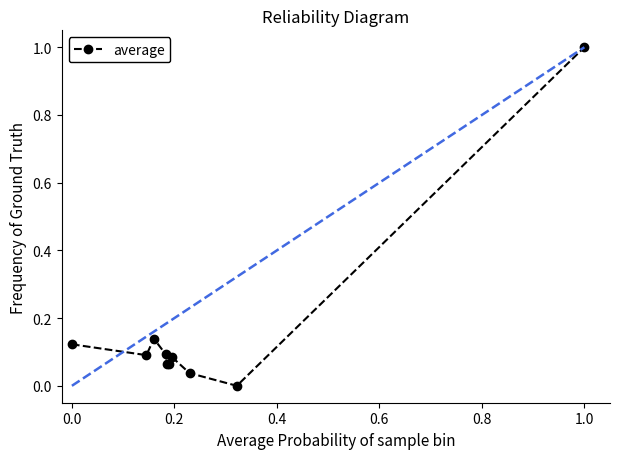

What is the difference between the maximum and minimum values?

1.0